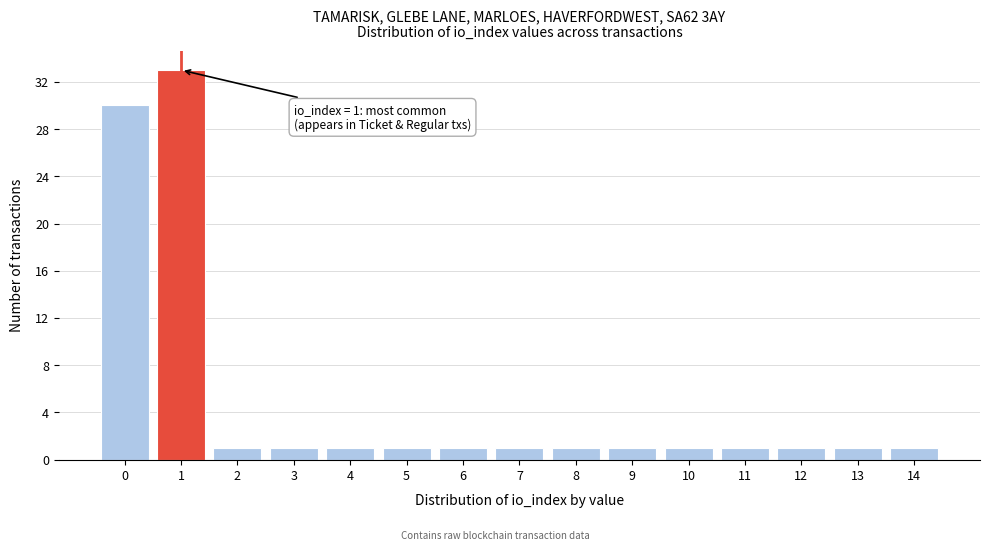

Reading right to left, list all the values displayed in this chart.

1	1	1	1	1	1	1	1	1	1	1	1	1	33	30